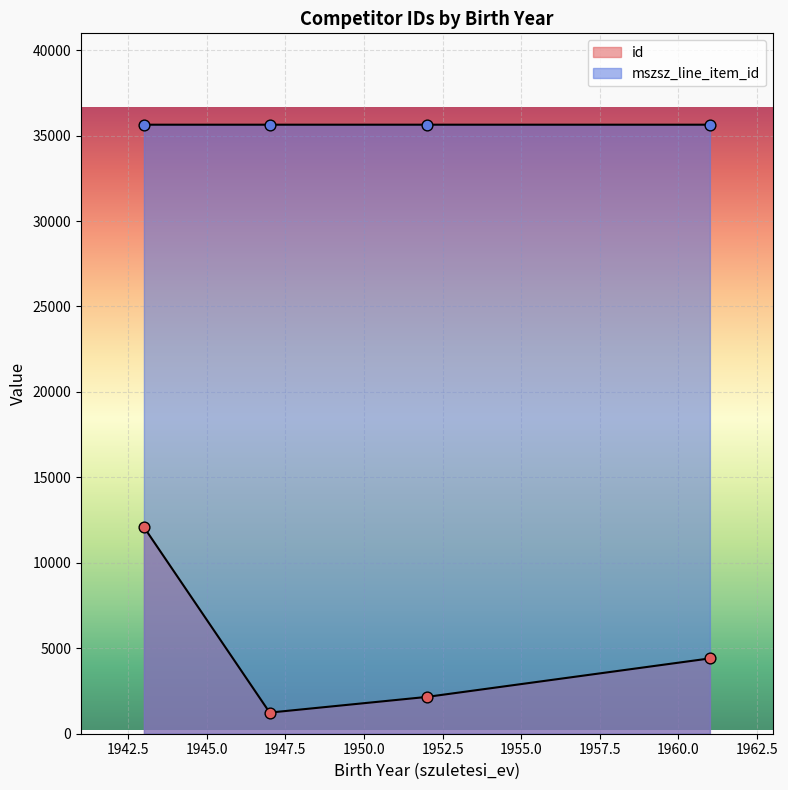

Which series has the widest spread of Y values?

id